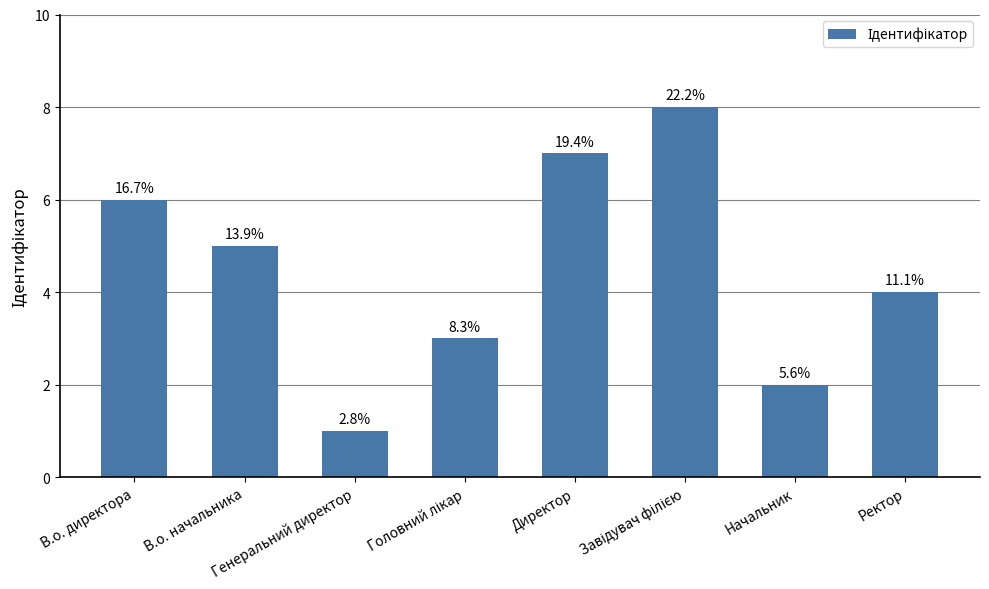

How many values are between 3 and 7?

5